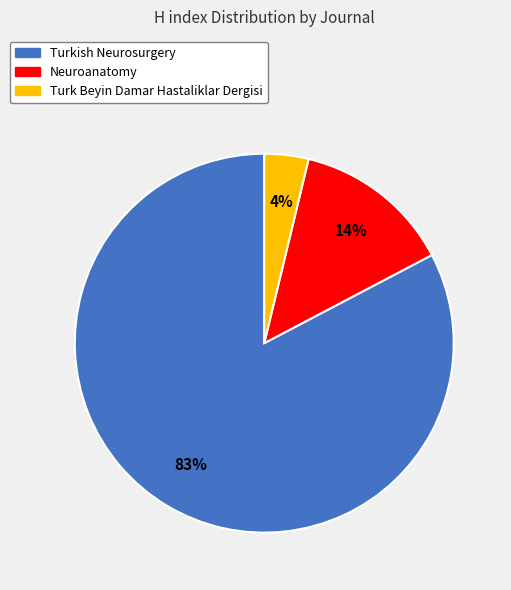

The Neuroanatomy slice represents 14% of the pie. True or false?

True